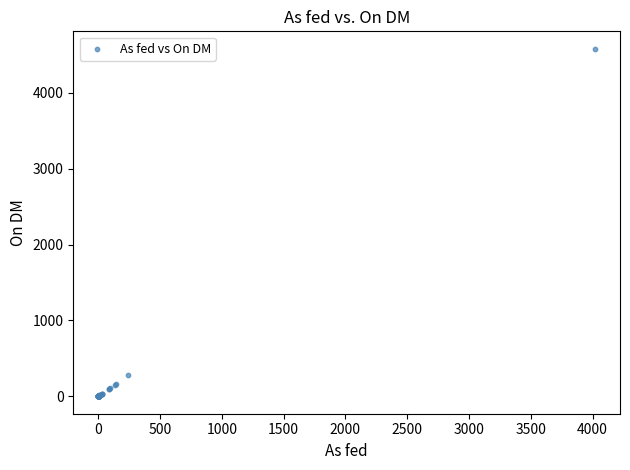

What Y value in the scatter plot is closest to 2290?

275.0